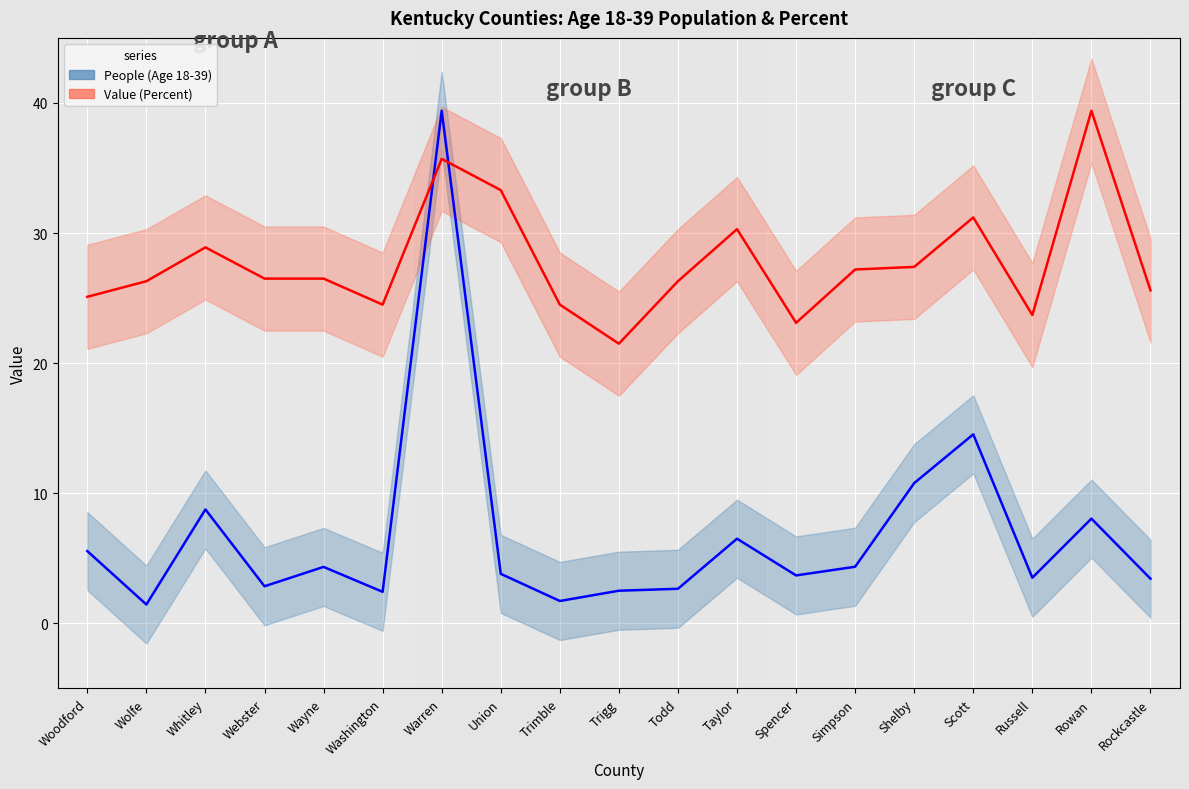

Where is the first local maximum for People (Age 18-39)?

Whitley